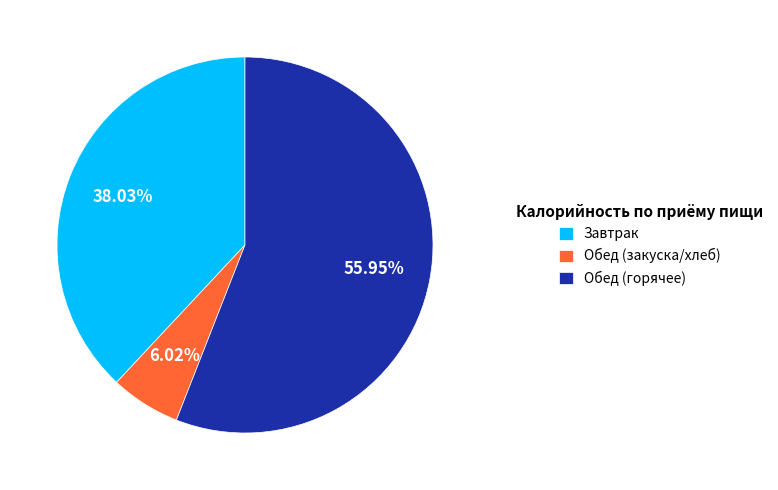

Do Завтрак and Обед (закуска/хлеб) together represent more than half of the pie?

No